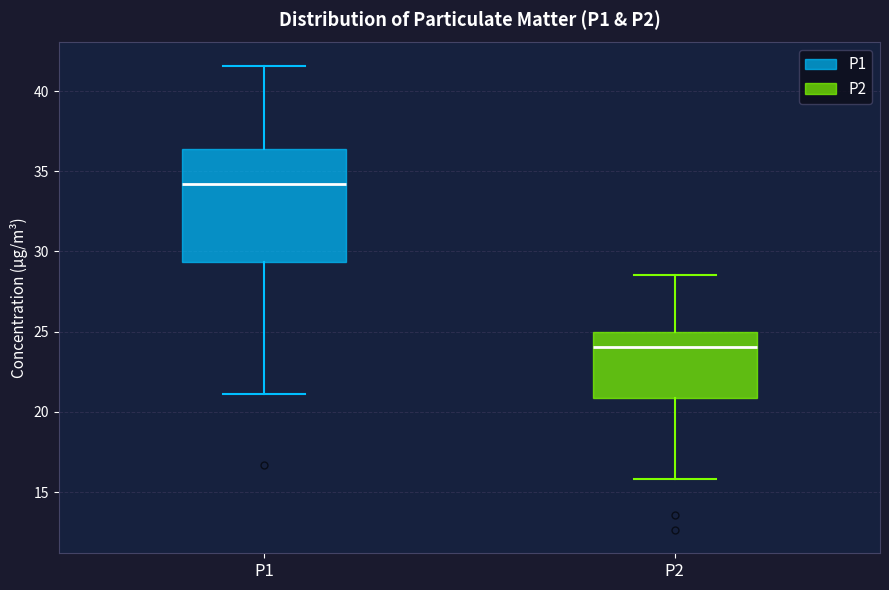

Which box is the tallest, from its lower edge to its upper edge?

P1